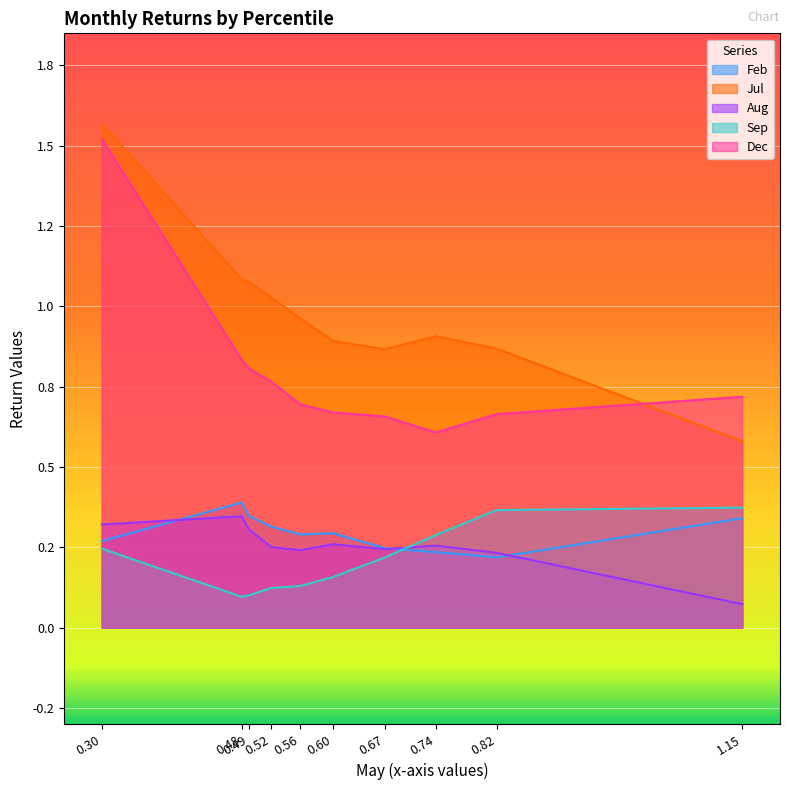

True or false: Dec and Sep cross at least once.

False